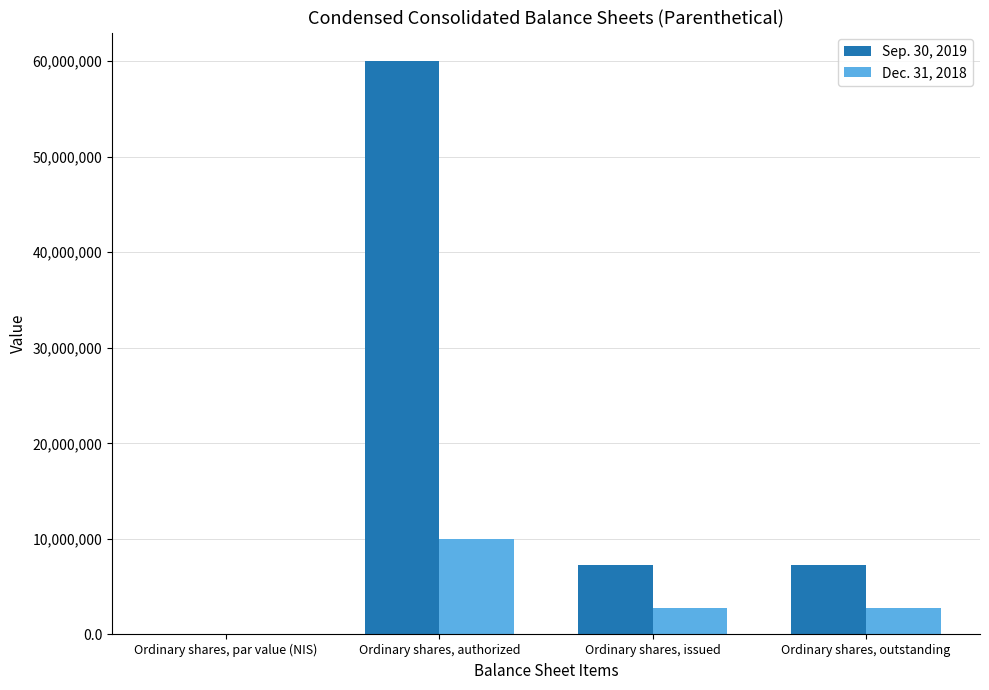

What is the difference between the Dec. 31, 2018 values at Ordinary shares, authorized and Ordinary shares, outstanding?

7186913.0